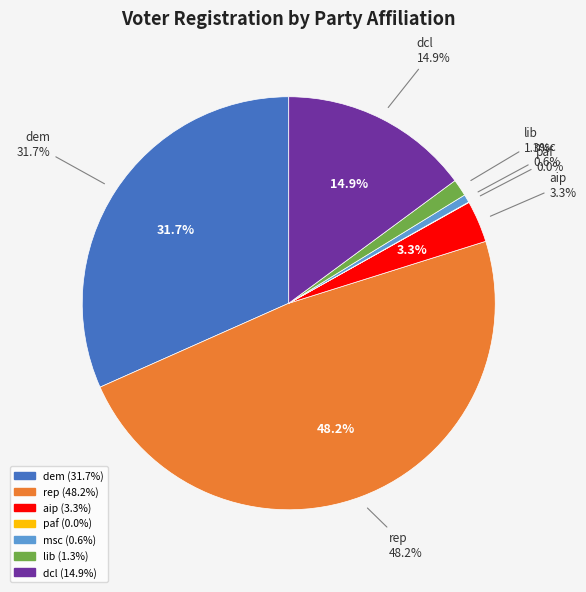

Which slice is the largest?

rep